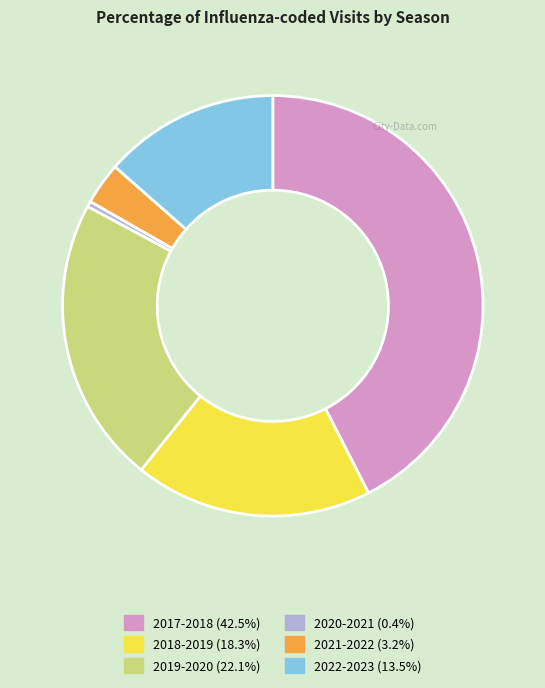

Is 2020-2021 the majority of the pie?

No